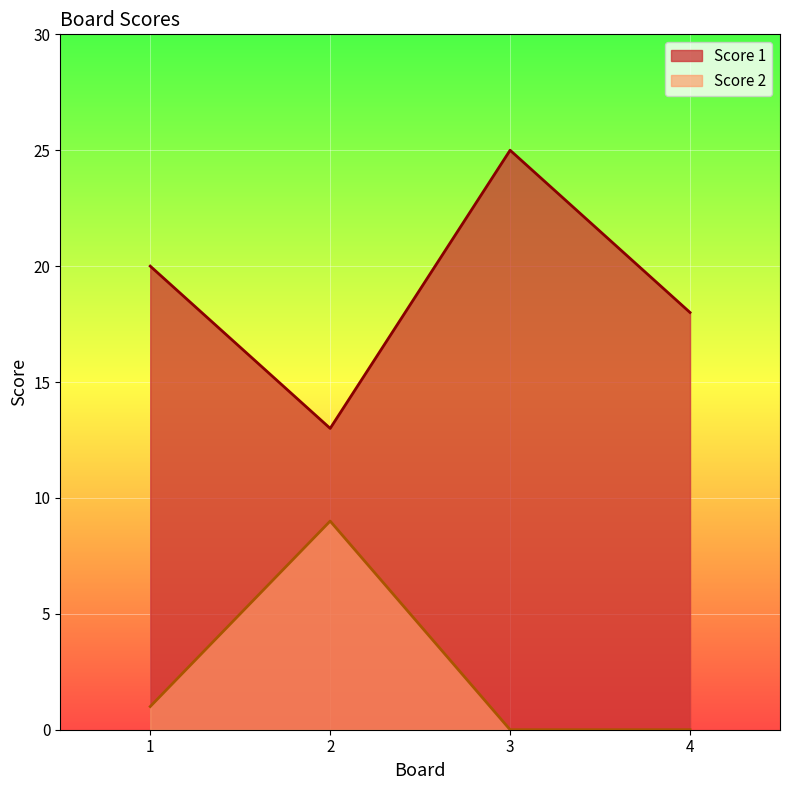

True or false: Score 2 and Score 1 cross at least once.

False